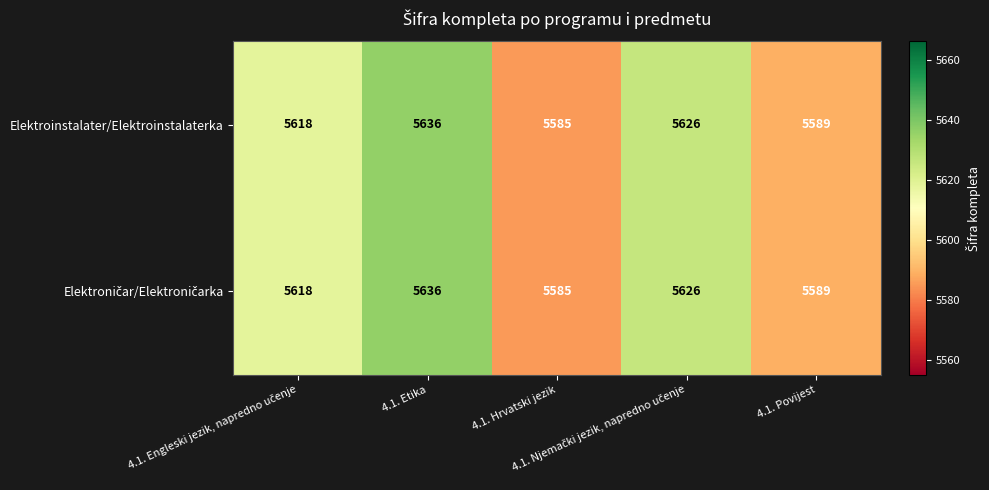

What is the maximum value shown in the chart?

5636